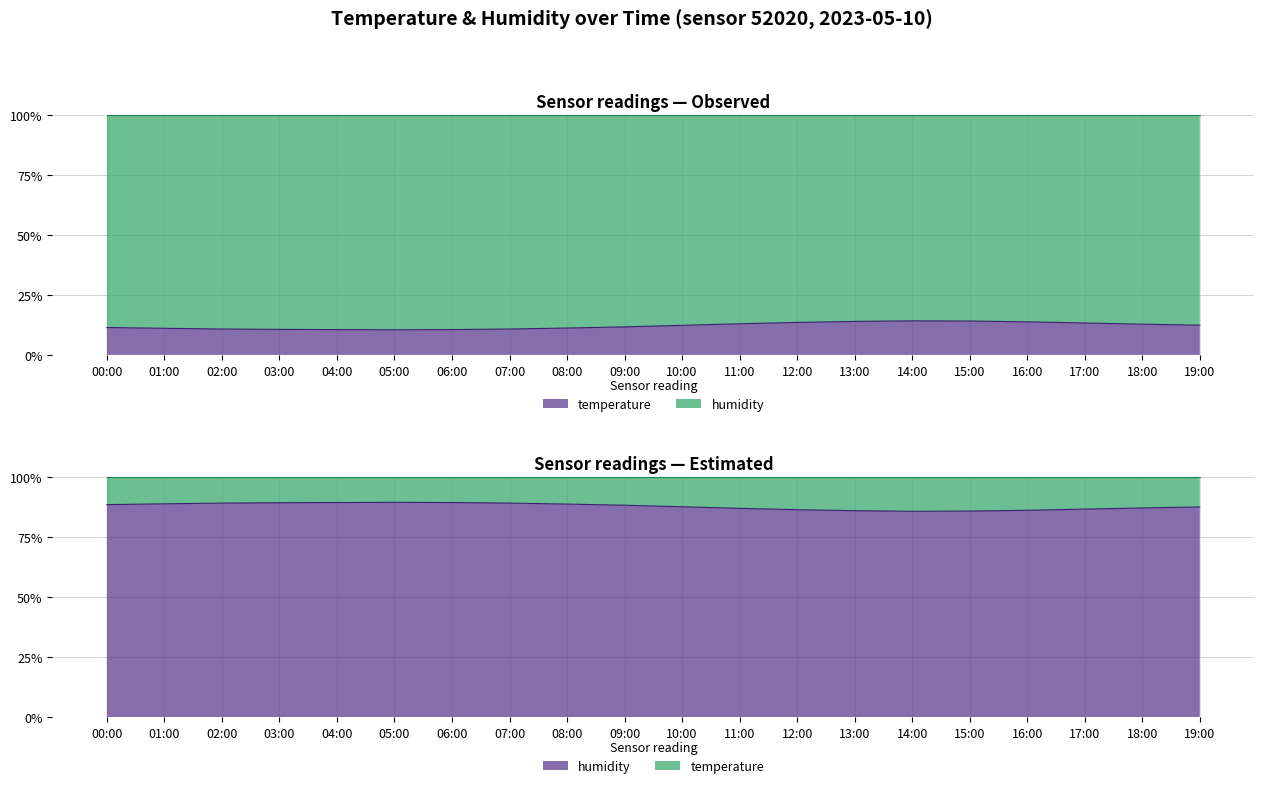

Count the number of categories in the chart.

20